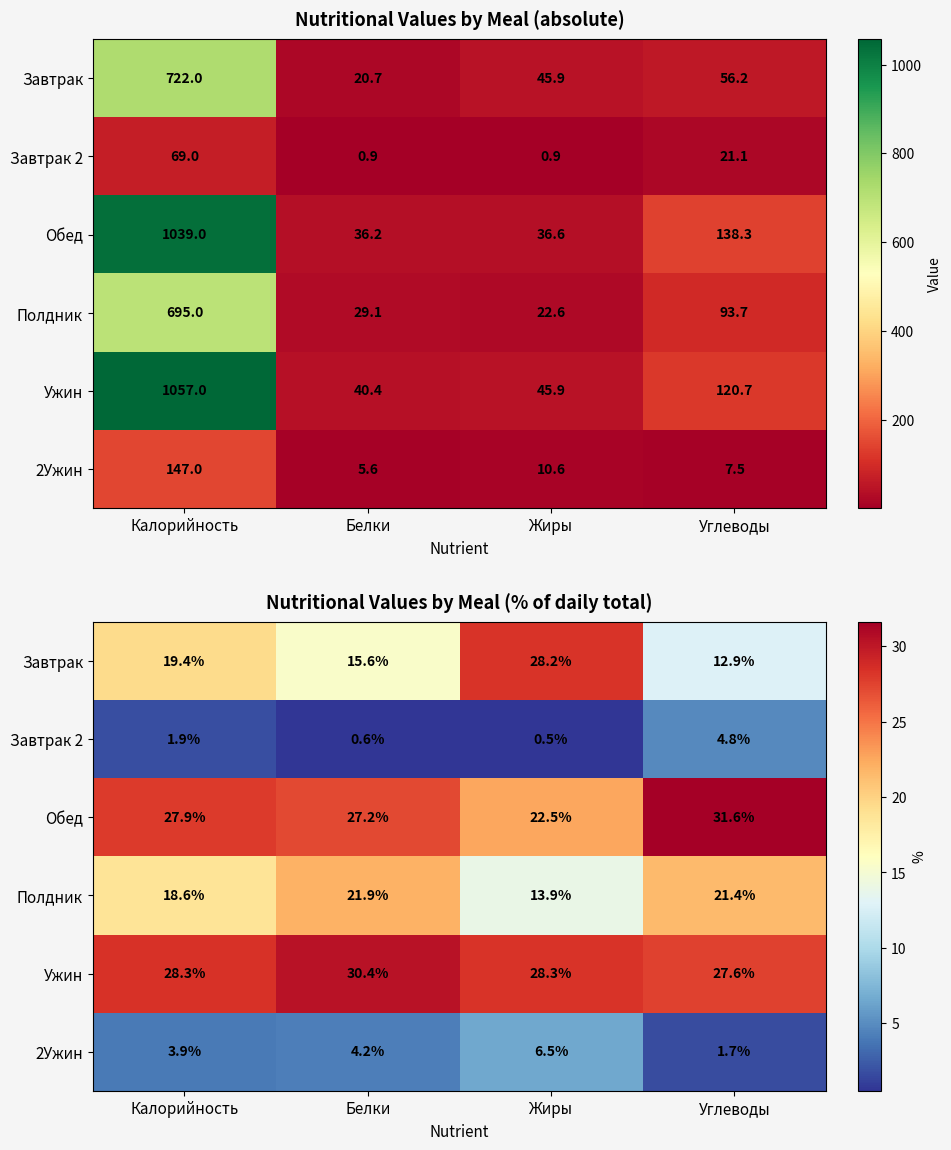

Rank the series by their maximum value, from highest to lowest.

Обед, Ужин, Завтрак, Полдник, 2Ужин, Завтрак 2